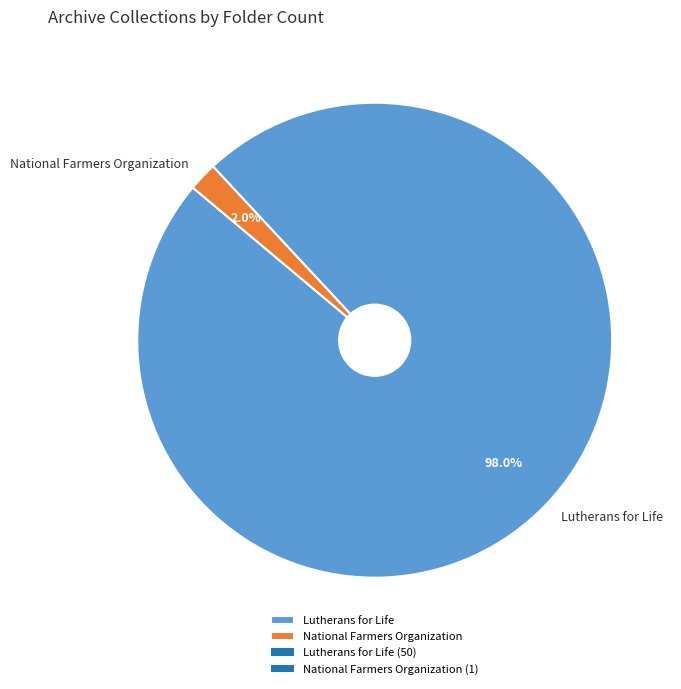

To the nearest percent, what is the difference between the Lutherans for Life and National Farmers Organization slice percentages?

96%